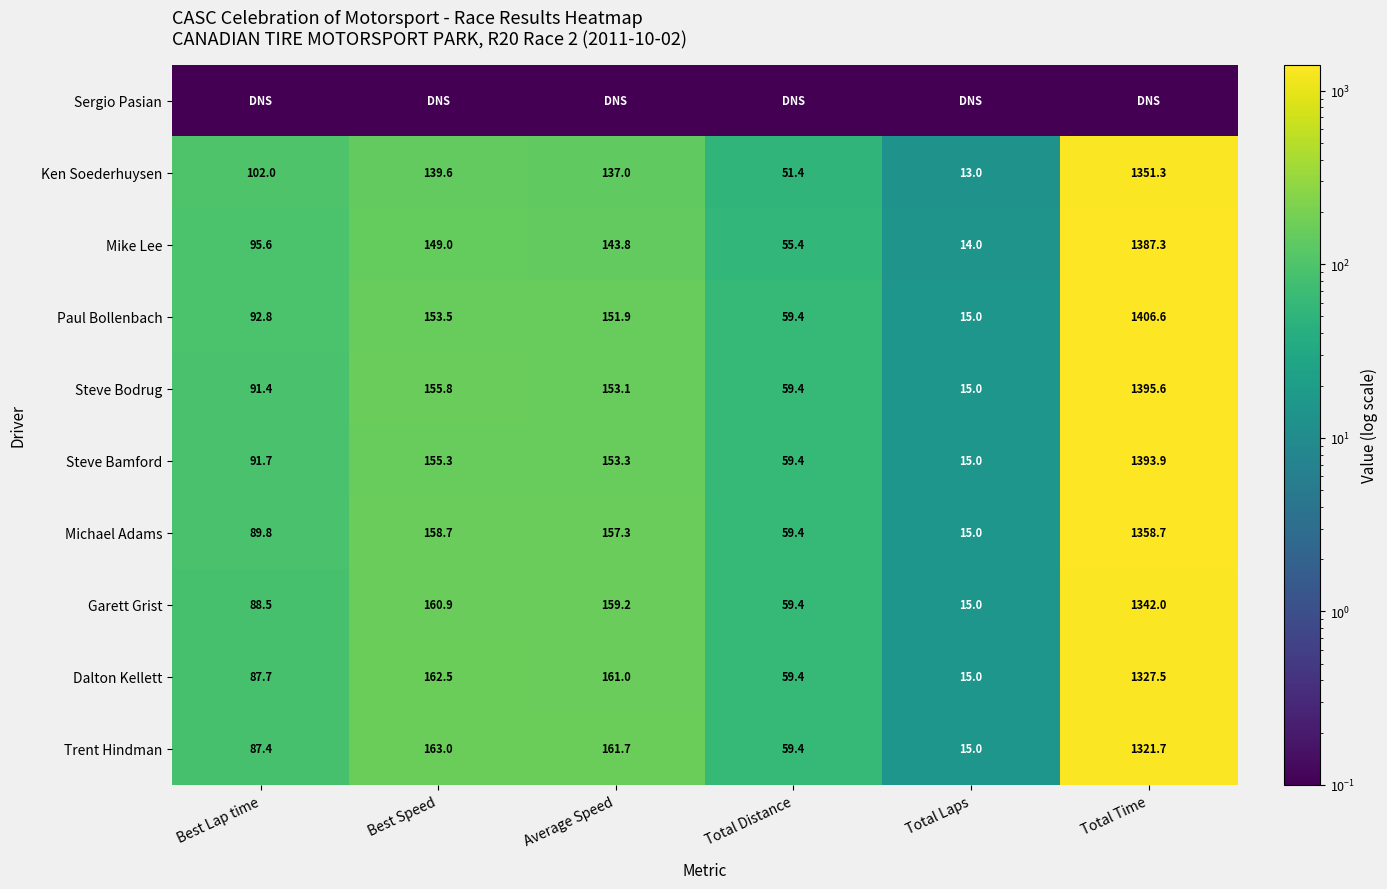

Between Best Speed and Best Lap time, which is larger?

Best Speed